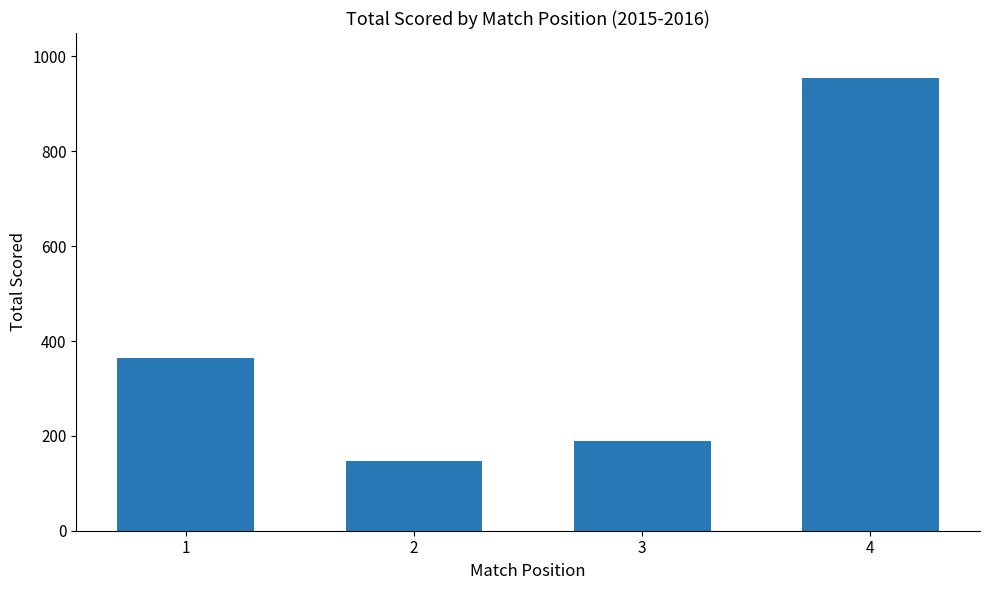

Is it true that the value at 3 is 311?

False